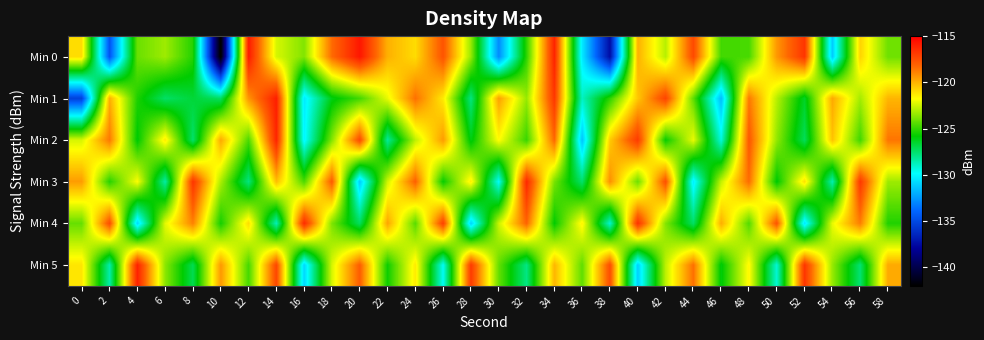

At which category does the chart reach its peak across all series?

20